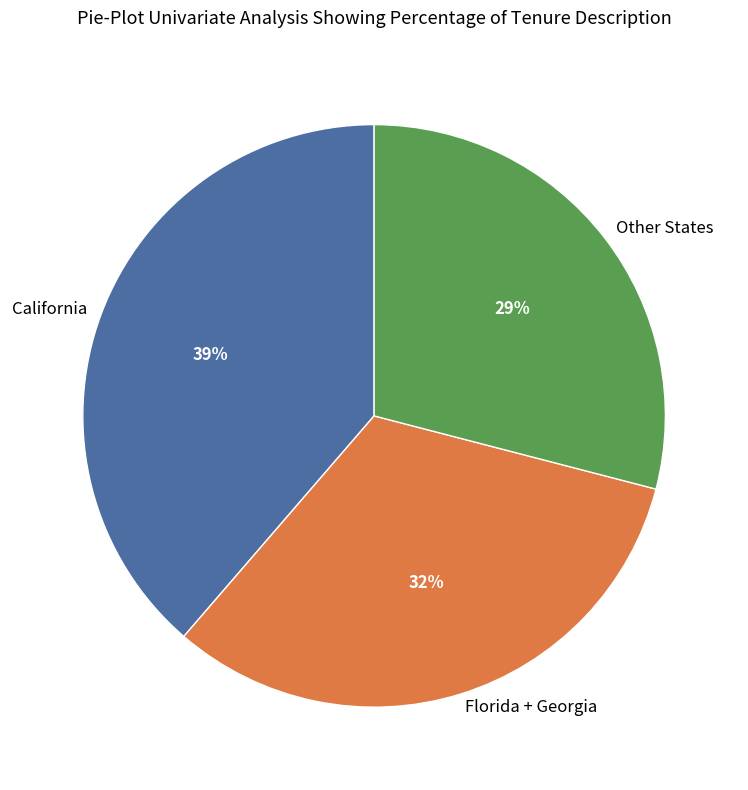

Which category has the smallest portion of the pie?

Other States